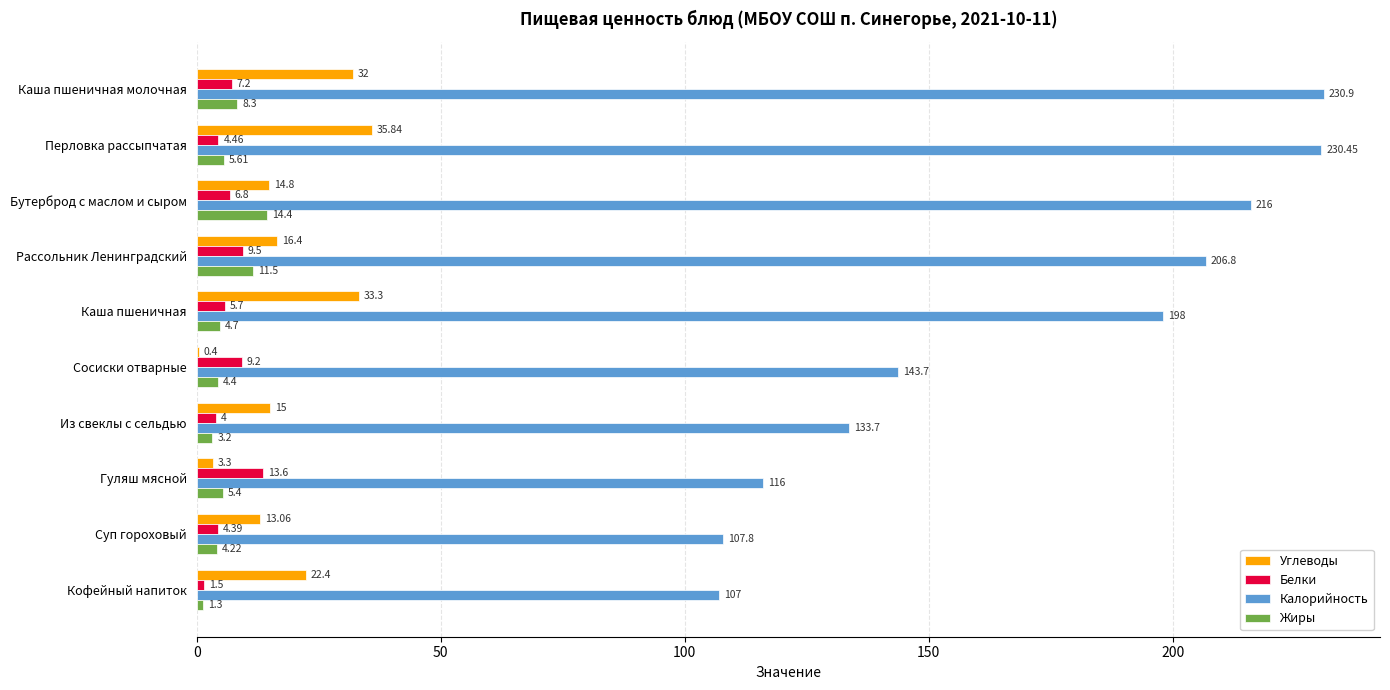

What is the total value across all series at Каша пшеничная молочная?

278.4